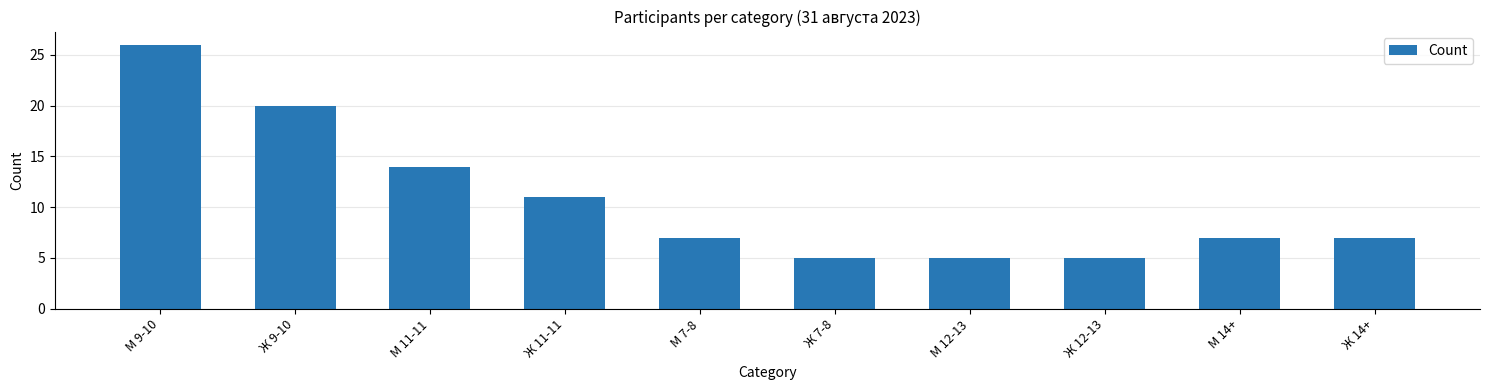

The chart shows a value of 1 at Ж 7-8. True or false?

False